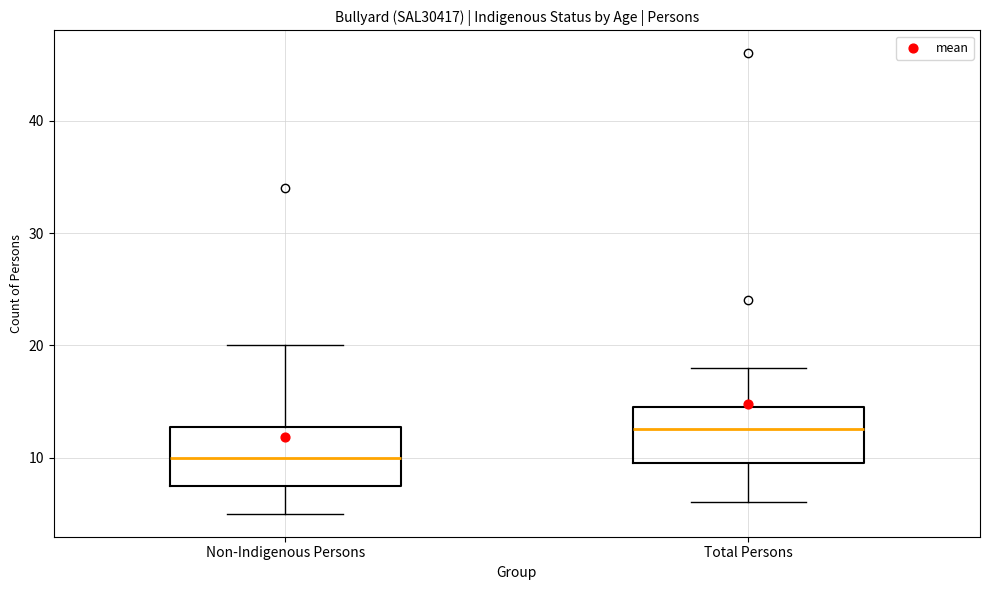

Which box's median line is the lowest?

Non-Indigenous Persons